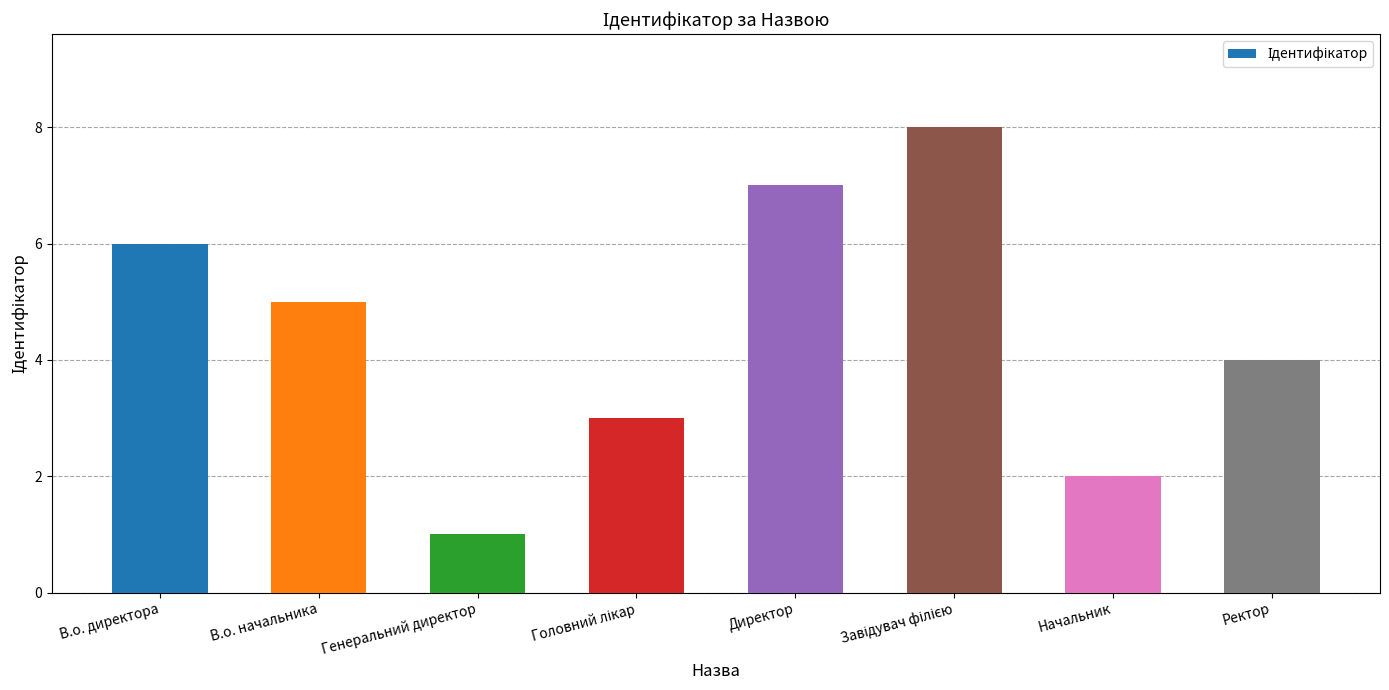

Count the number of categories in the chart.

8